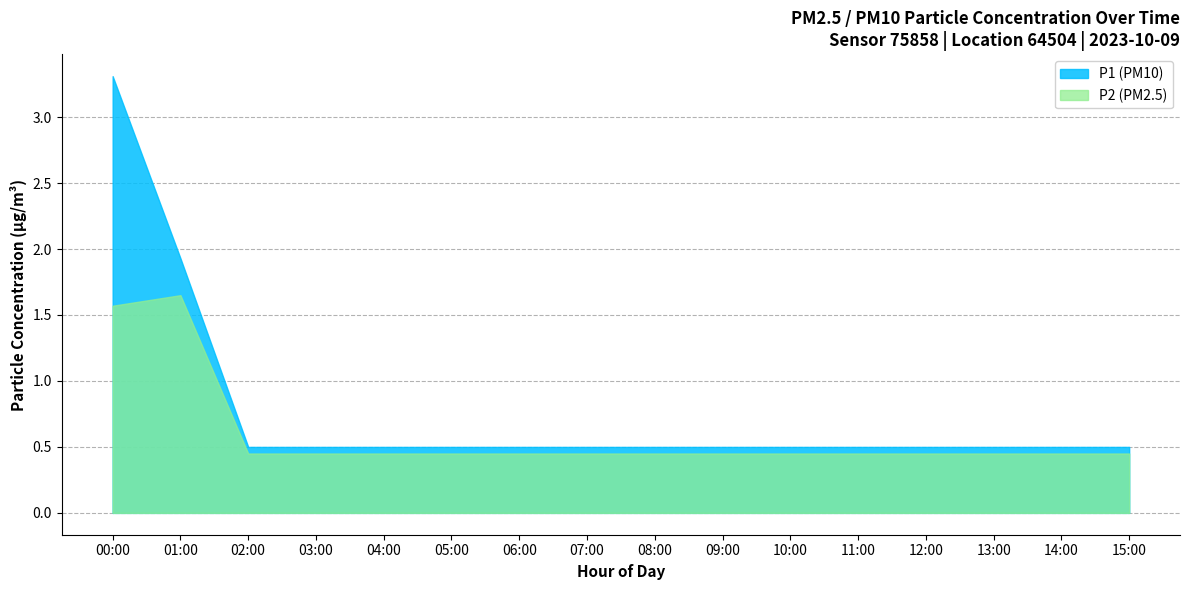

Count the number of data series in this chart.

2